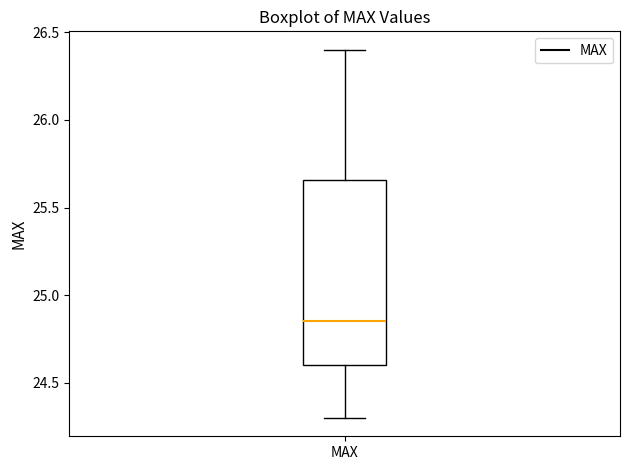

Transcribe this box plot: give where the median line is, the range the box spans, and where the two whiskers end, as read against the y-axis. The values are not printed on the chart, so give them approximately, as read against the axis.

median 24.85, box 24.60 to 25.65, whiskers 24.30 to 26.40